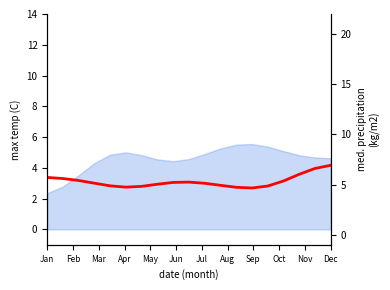

Between Aug and 14, which is larger?

Aug